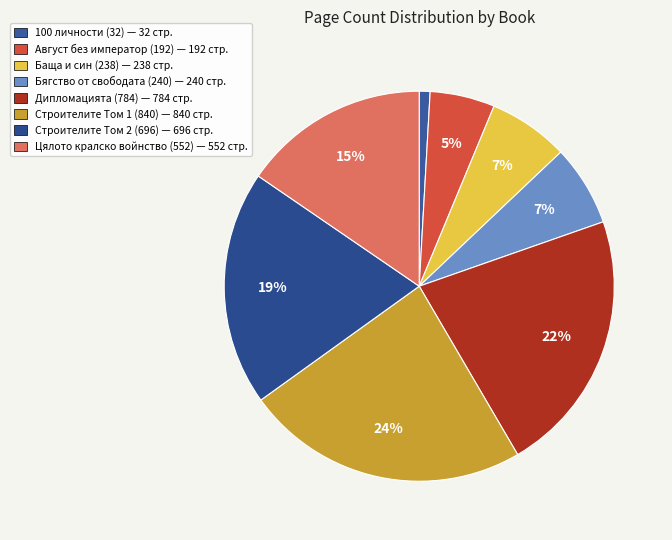

Which has a higher value, Строителите Том 2 (696) or Август без император (192)?

Строителите Том 2 (696)